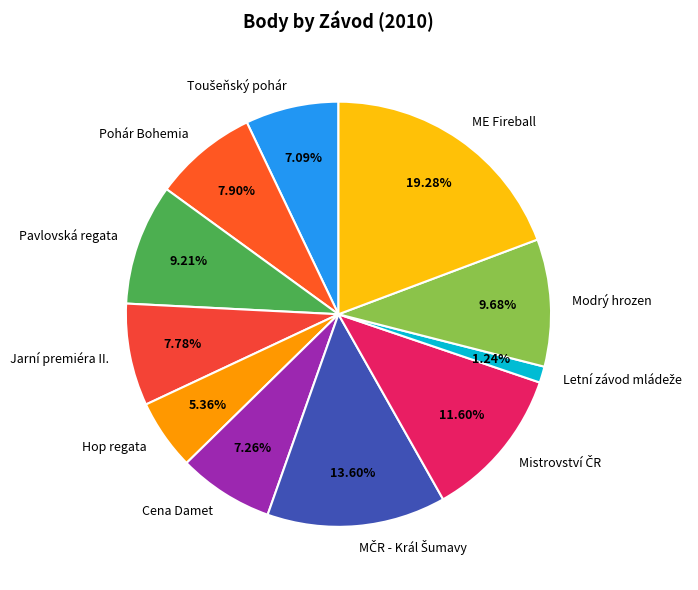

Count the number of slices in the pie.

11